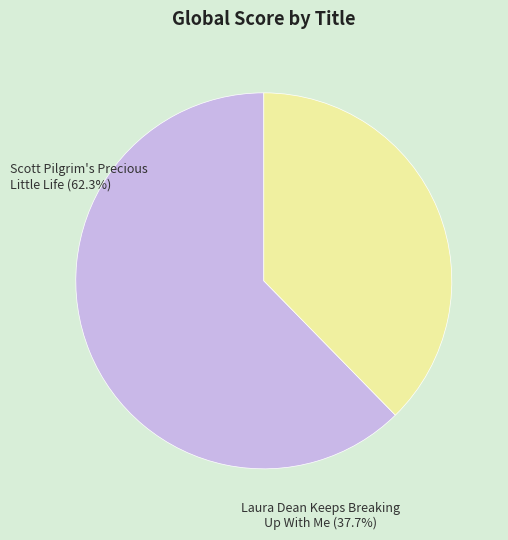

The Scott Pilgrim's Precious Little Life slice represents 62% of the pie. True or false?

True